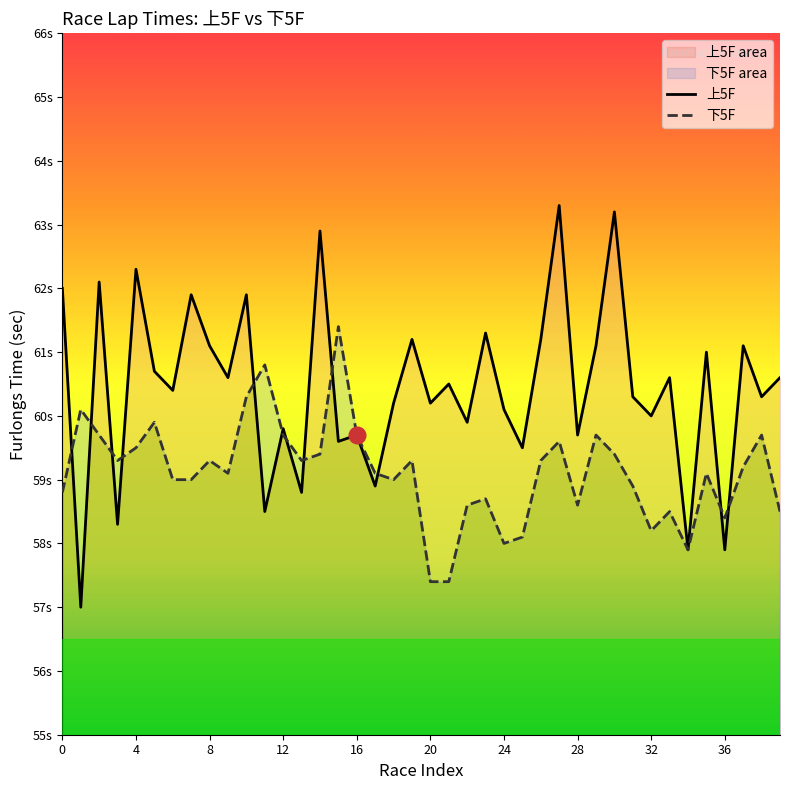

How many lines are shown in the chart?

2